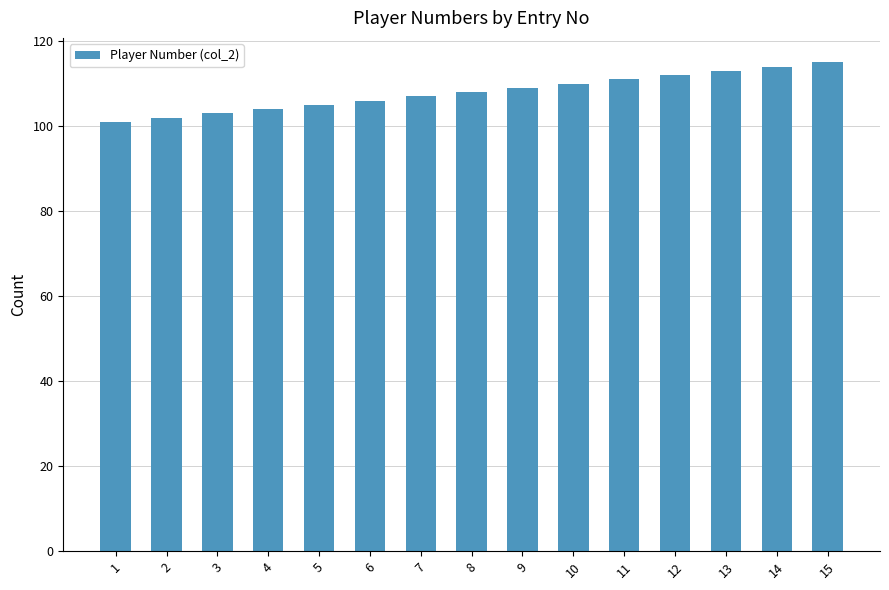

Reading left to right, list all the values displayed in this chart.

1=101	2=102	3=103	4=104	5=105	6=106	7=107	8=108	9=109	10=110	11=111	12=112	13=113	14=114	15=115